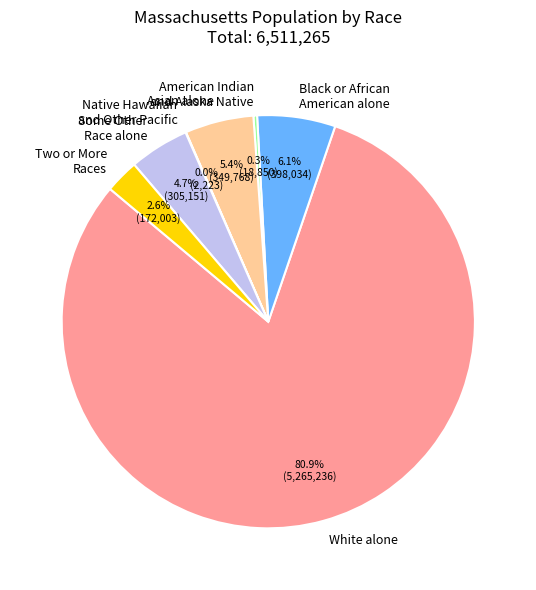

What is the majority slice?

White alone